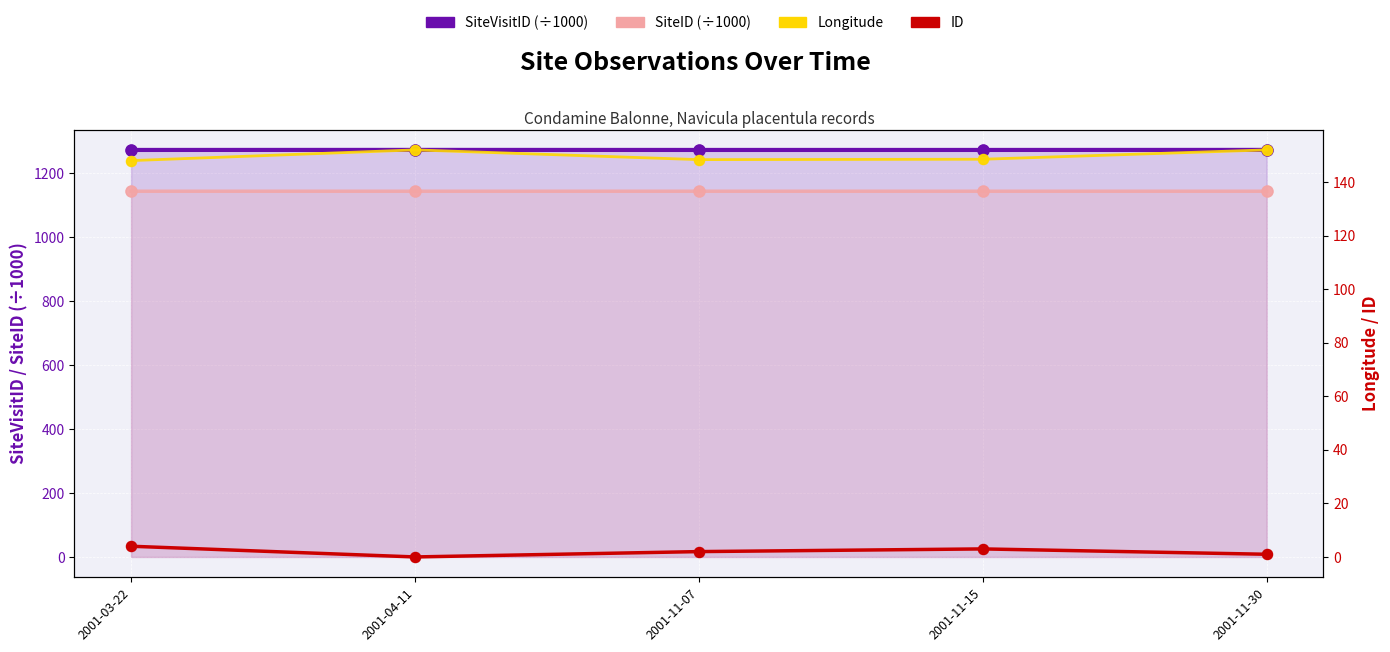

What is the total value across all series at 2001-03-22?

2569.7